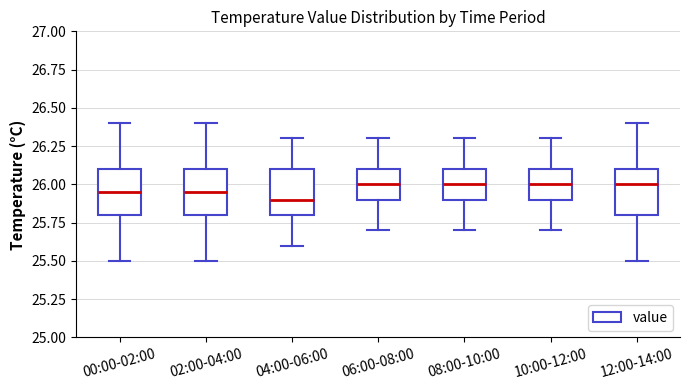

Which box has the lowest median line?

04:00-06:00